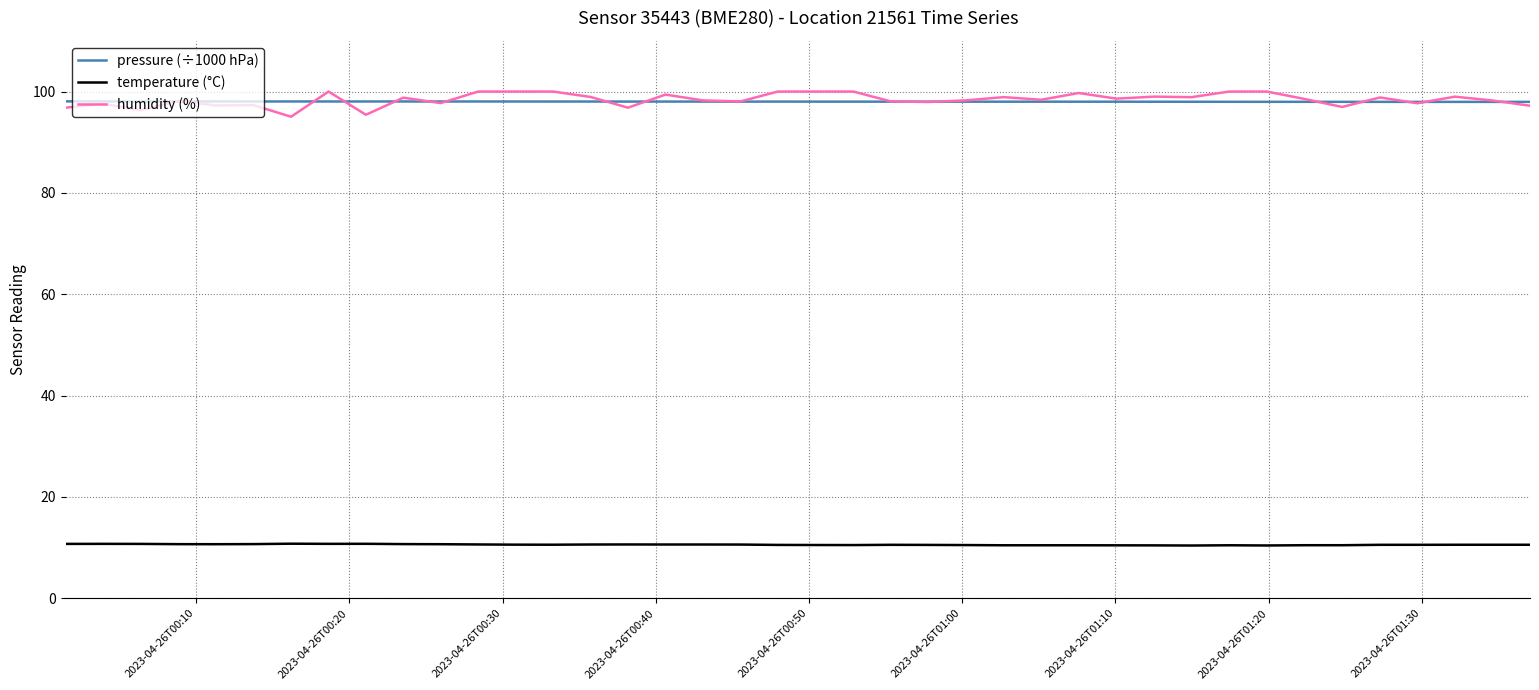

What is the average value of the temperature (°C) series?

10.6